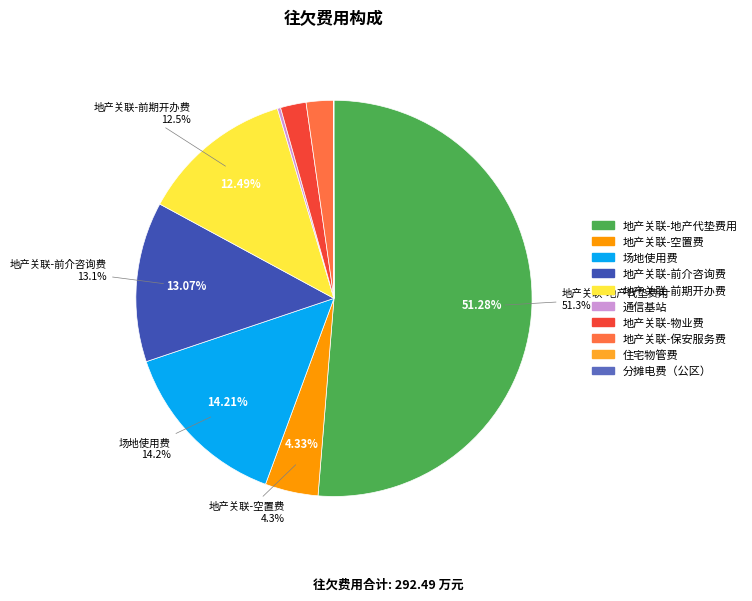

Is there a majority slice in this chart?

Yes